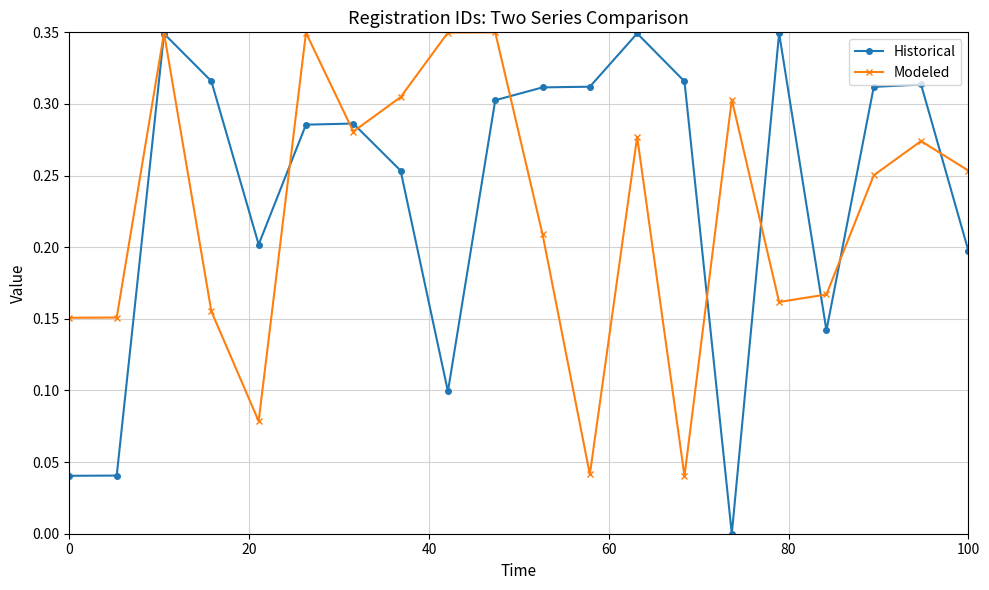

Which series has the widest spread of values?

Historical